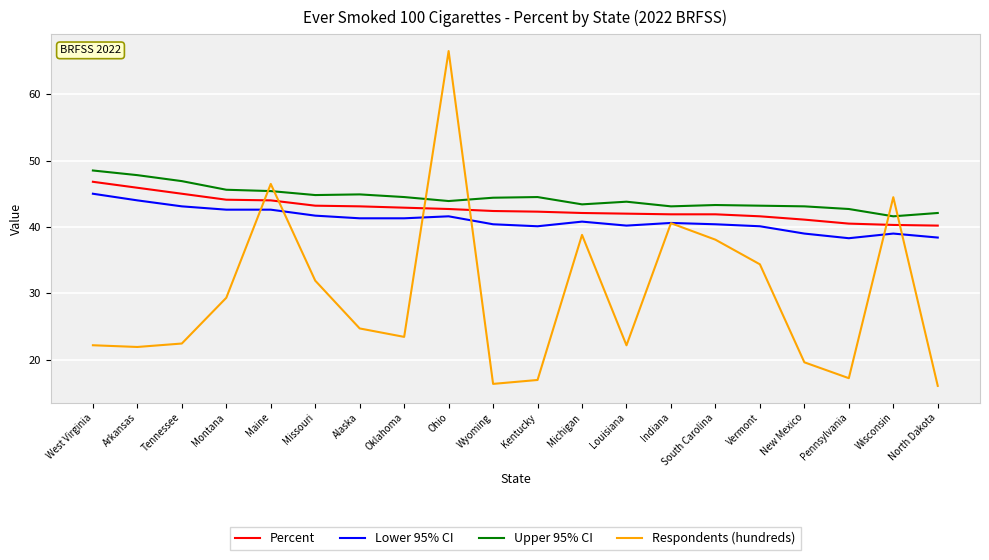

Is the value of Percent at Alaska greater than the value of Upper 95% CI at Missouri?

No